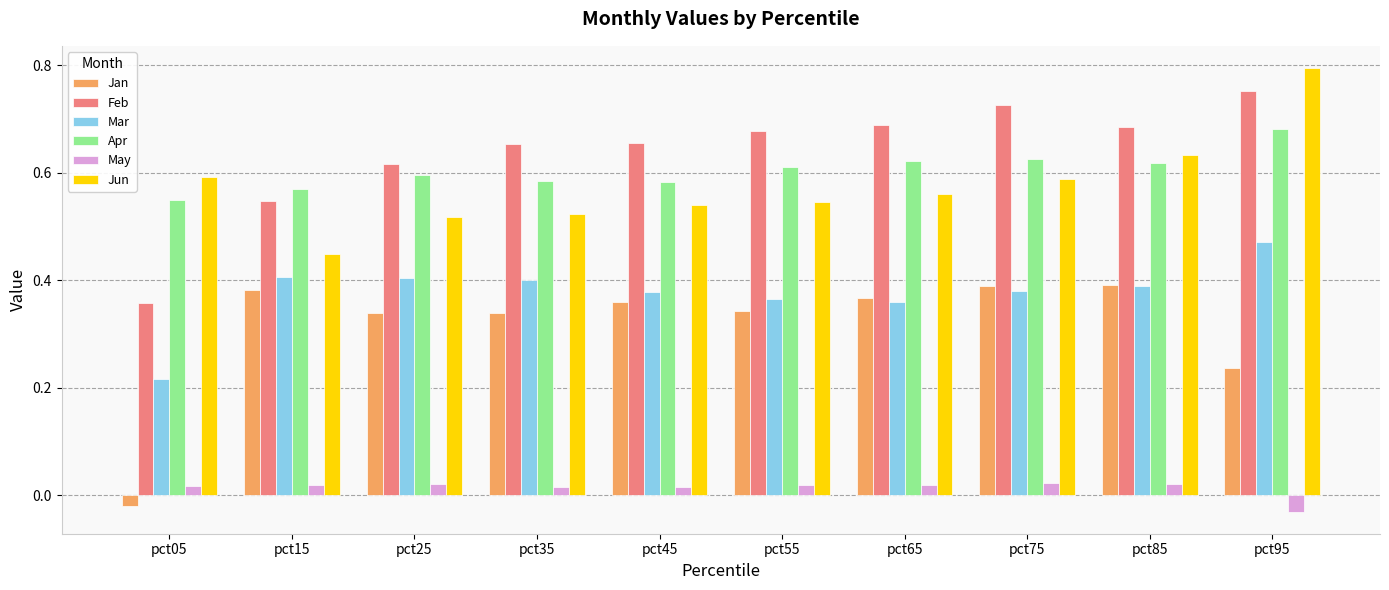

At which label does Apr reach its peak?

pct95